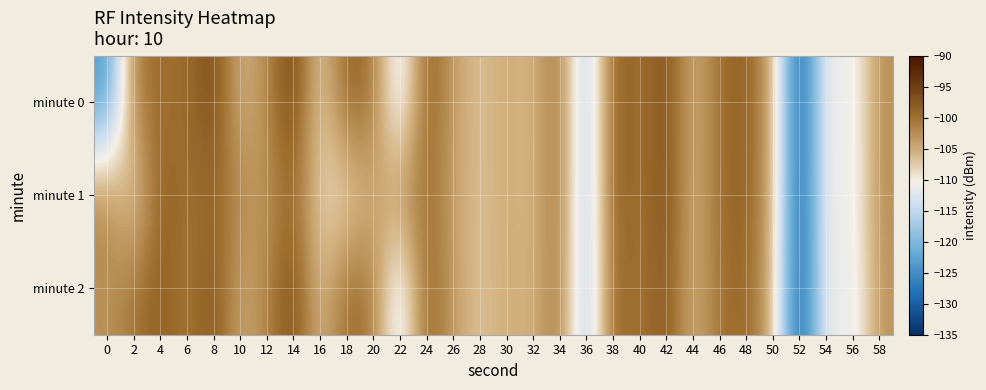

What is the spread (max minus min) of values at 18?

11.0